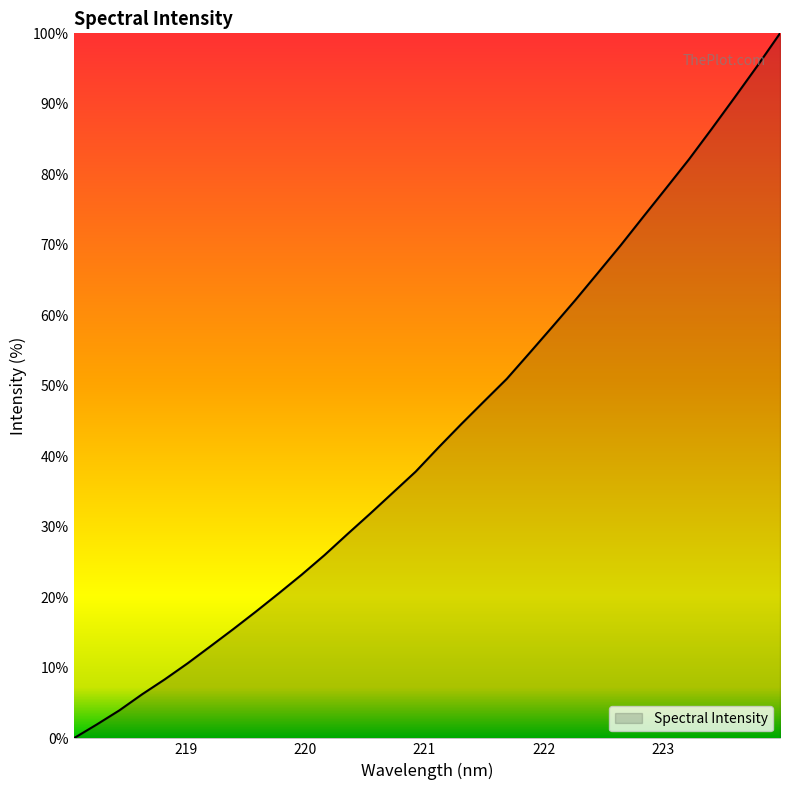

What is the difference between the maximum and minimum values?

100.0